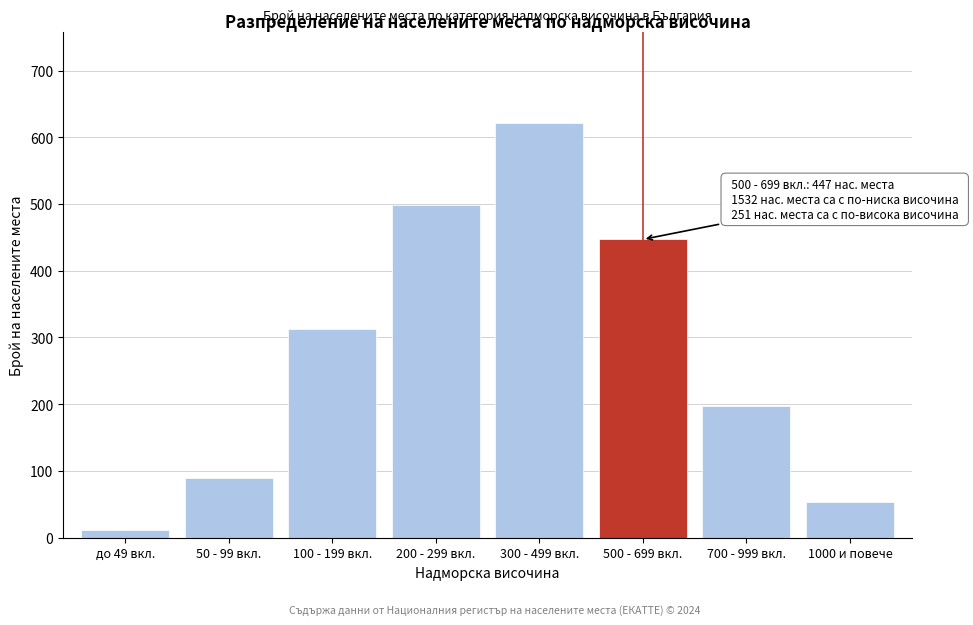

Reading right to left, list all the values displayed in this chart.

1000 и повече=53	700 - 999 вкл.=198	500 - 699 вкл.=447	300 - 499 вкл.=621	200 - 299 вкл.=498	100 - 199 вкл.=312	50 - 99 вкл.=89	до 49 вкл.=12